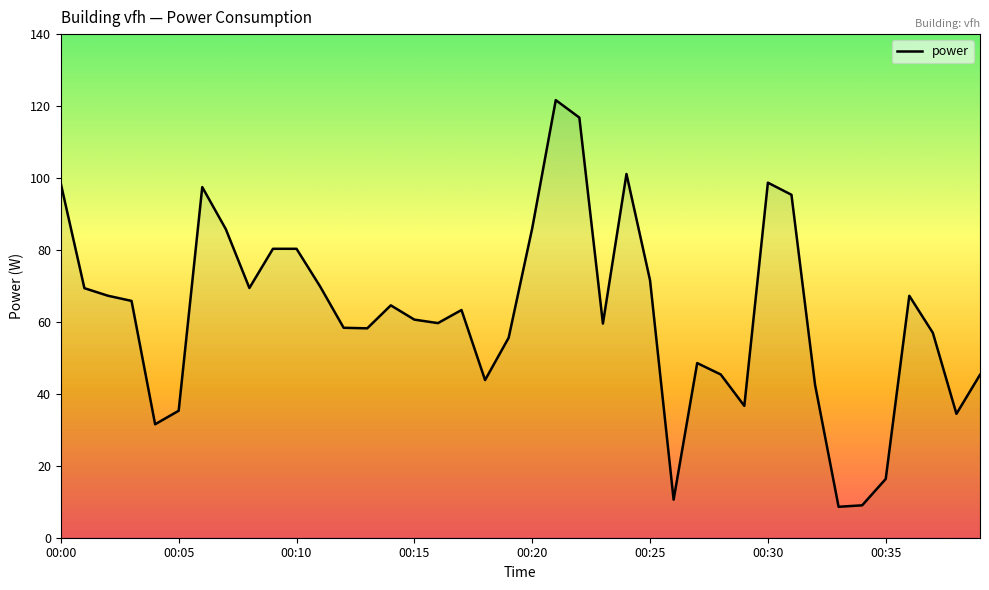

How many values are below 63?

20